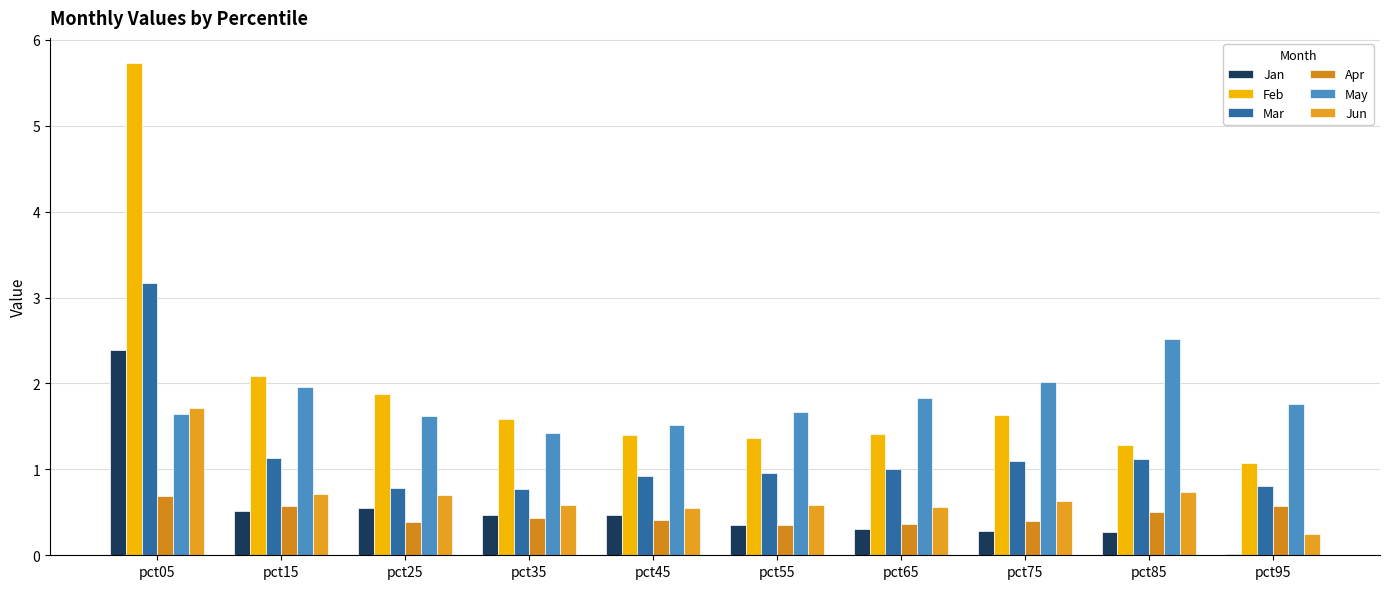

List the labels in order of Apr value, largest first.

pct05, pct95, pct15, pct85, pct35, pct45, pct75, pct25, pct65, pct55